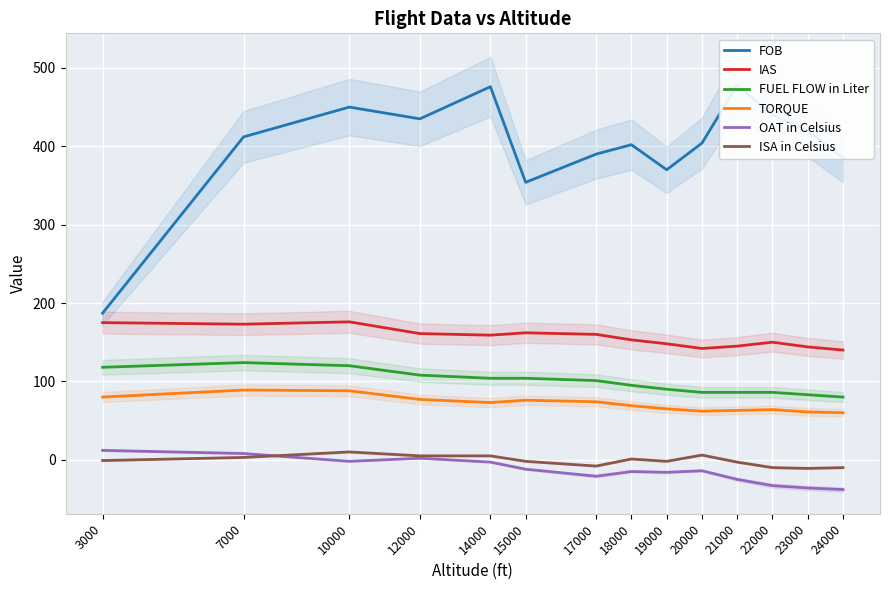

What is the value of the IAS point at the 6th from the left?

162